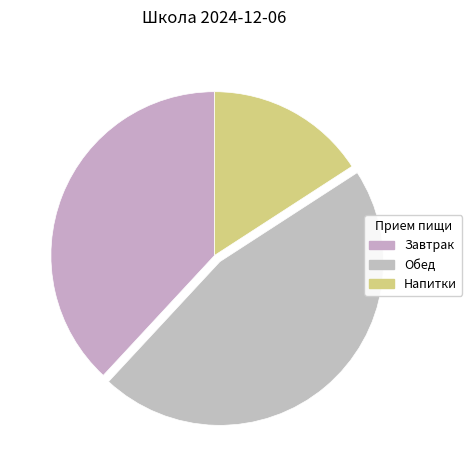

Does any single category account for the majority?

No